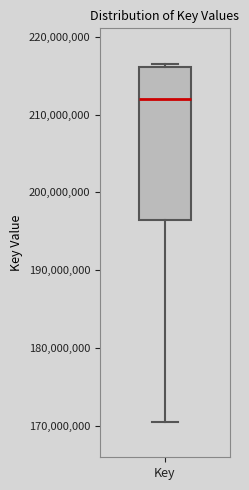

Where is the lower edge of the box for Key on the y-axis? The values are not printed on the chart, so give them approximately, as read against the axis.

196000000